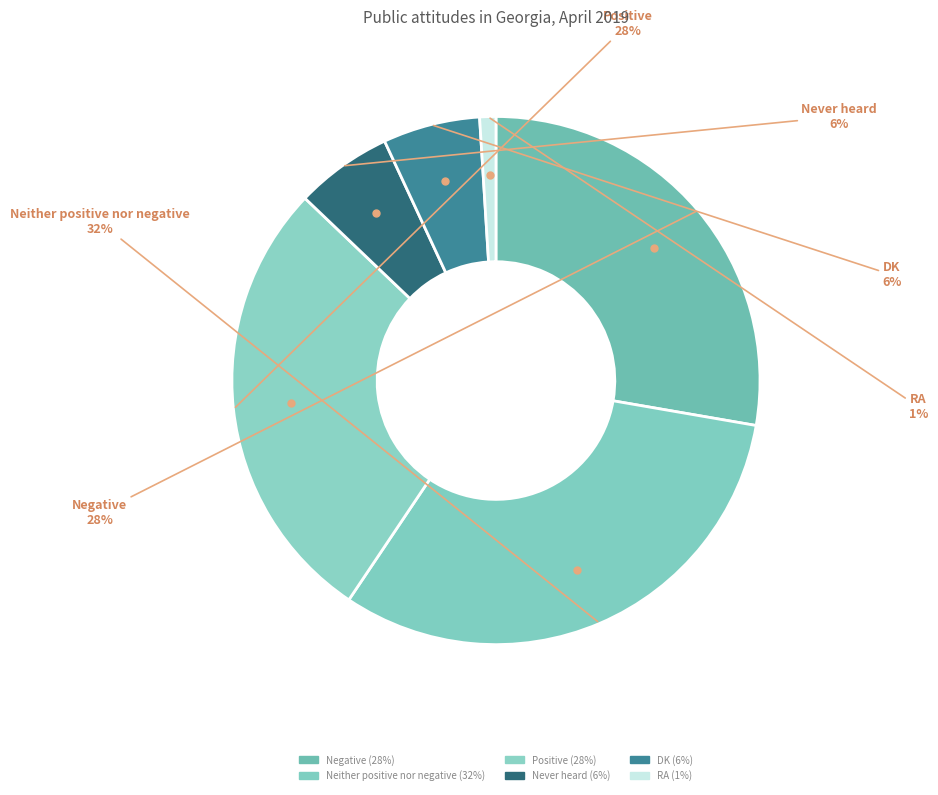

Do Negative and RA together represent more than half of the pie?

No